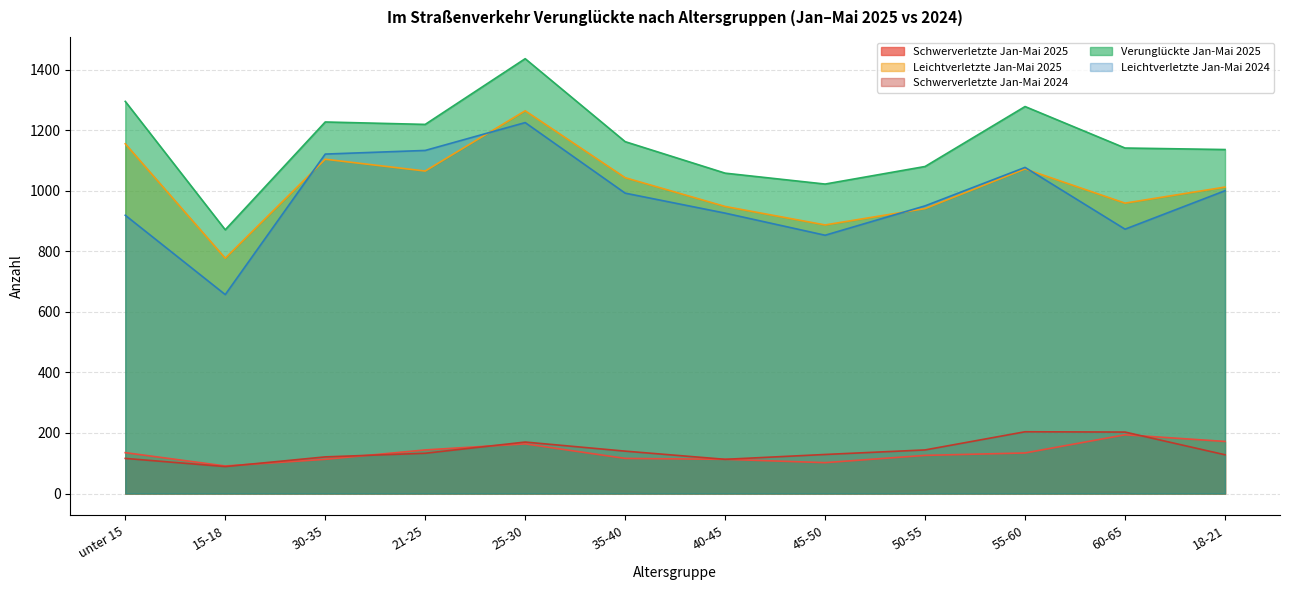

What is the label of the 1st point from the left?

unter 15